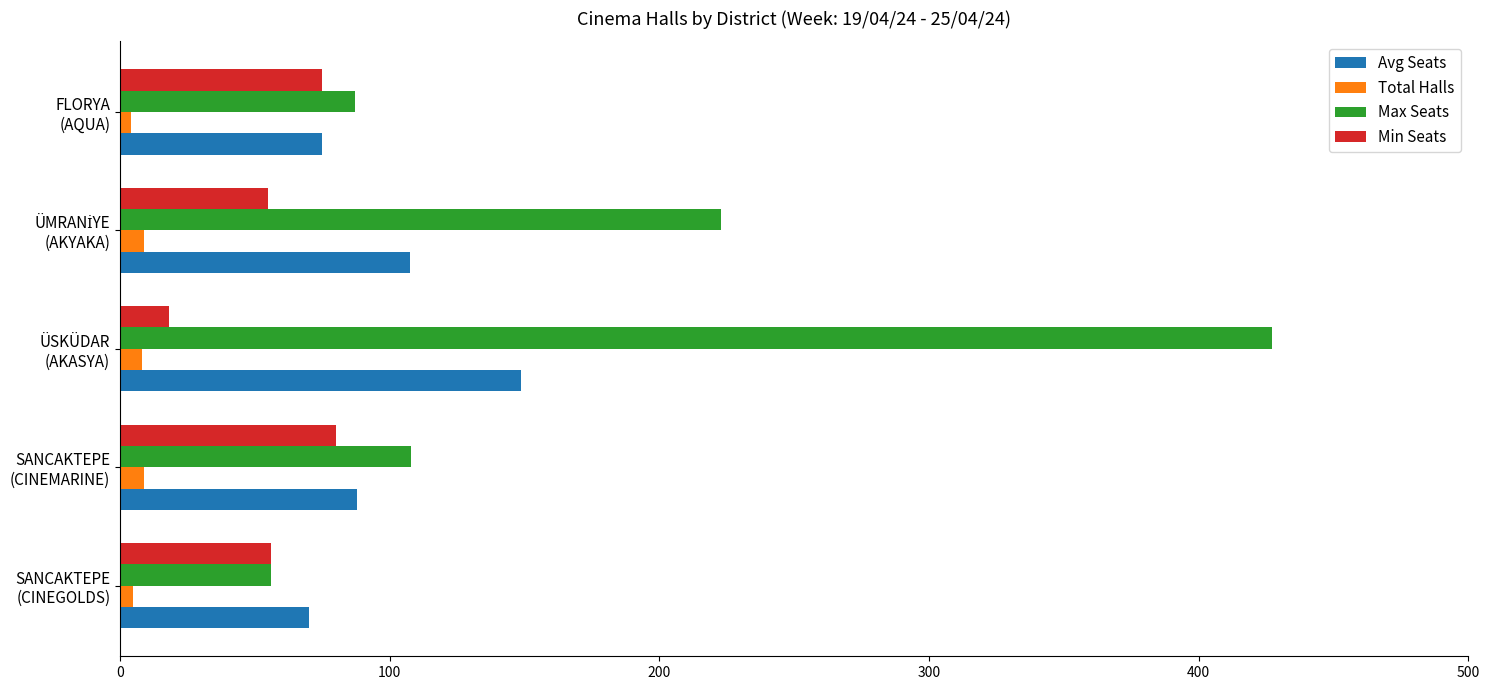

Which series has the widest spread of values?

Max Seats